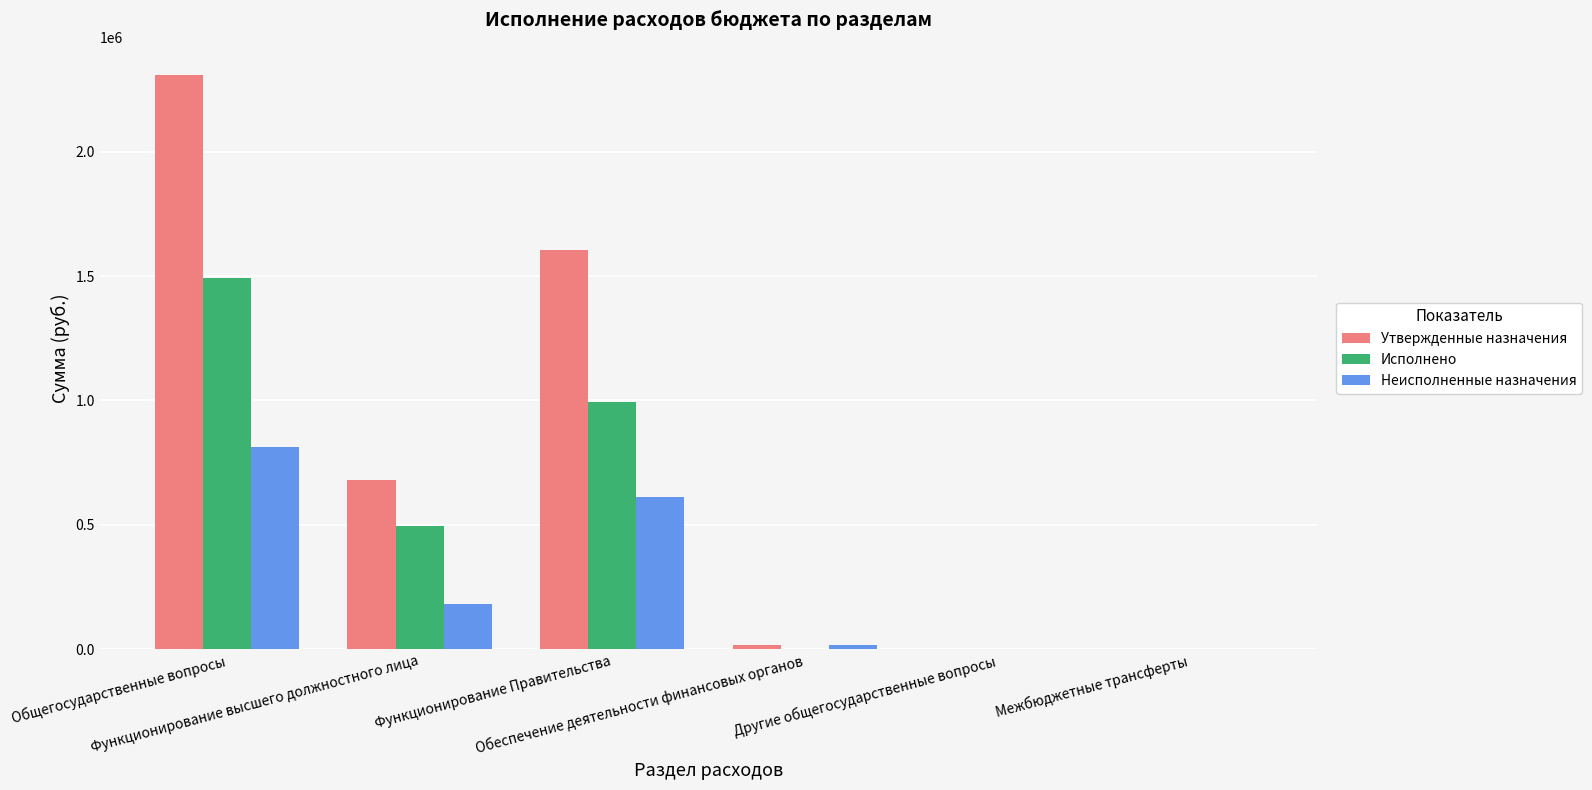

Which series has the largest total across all categories?

Утвержденные назначения